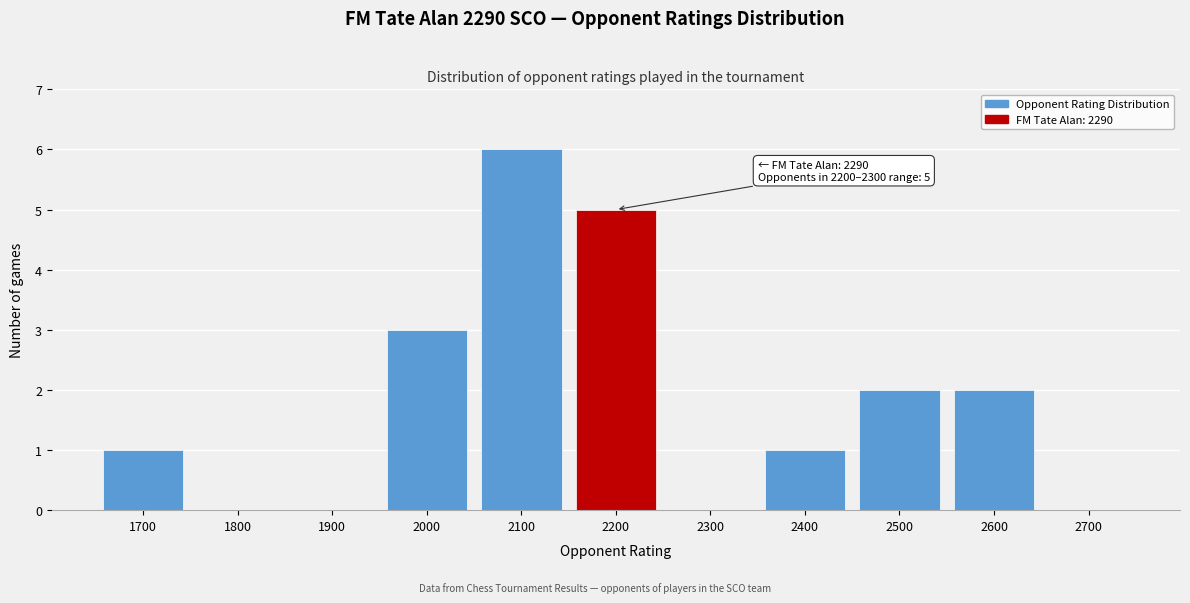

Reading left to right, what are all the values shown in this chart?

1700=1	1800=0	1900=0	2000=3	2100=6	2200=5	2300=0	2400=1	2500=2	2600=2	2700=0